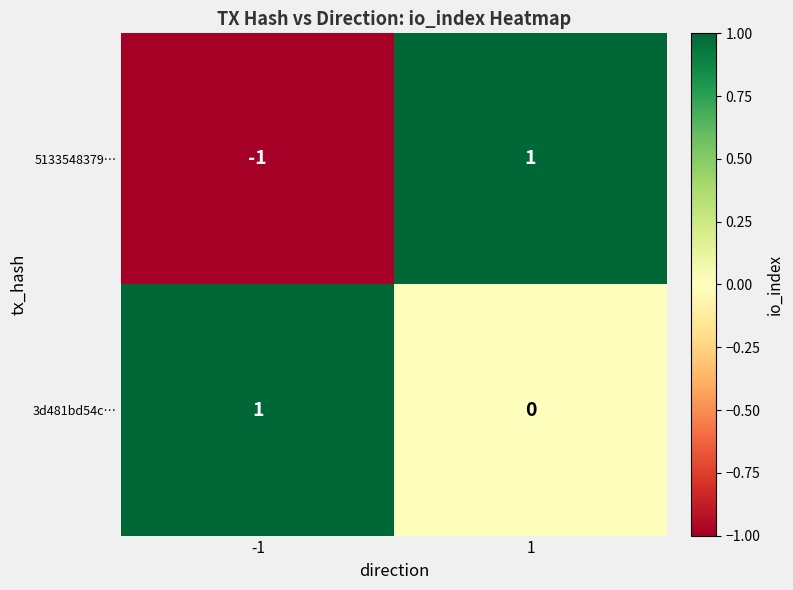

The value of 5133548379… at 1 is 1. True or false?

True